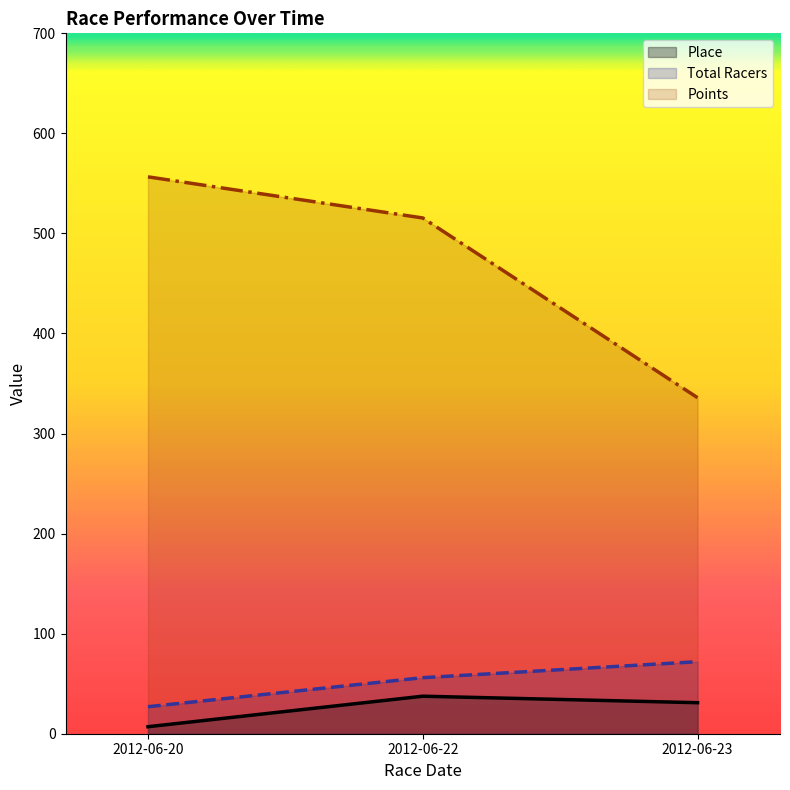

List the series in order of their peak value, lowest first.

Place, Total Racers, Points